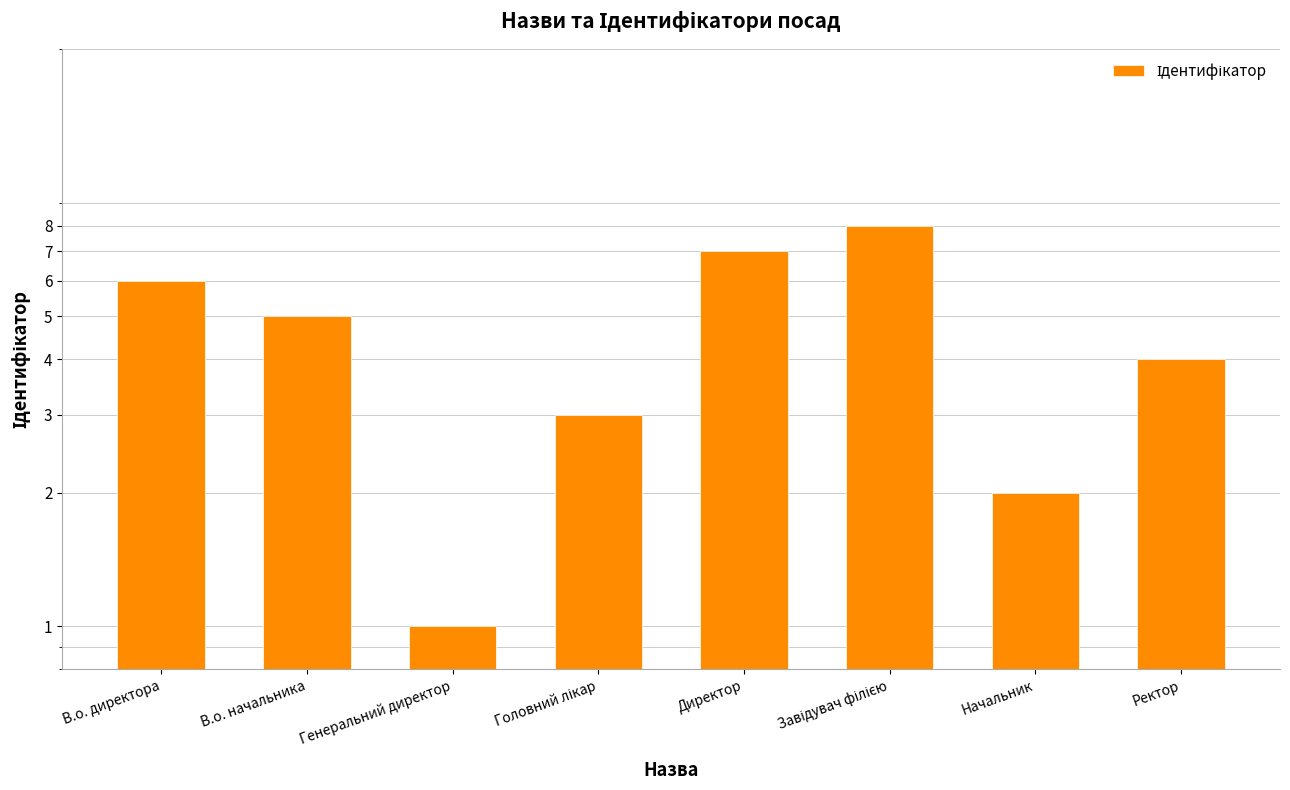

Reading left to right, what are all the values shown in this chart?

В.о. директора=6	В.о. начальника=5	Генеральний директор=1	Головний лікар=3	Директор=7	Завідувач філією=8	Начальник=2	Ректор=4